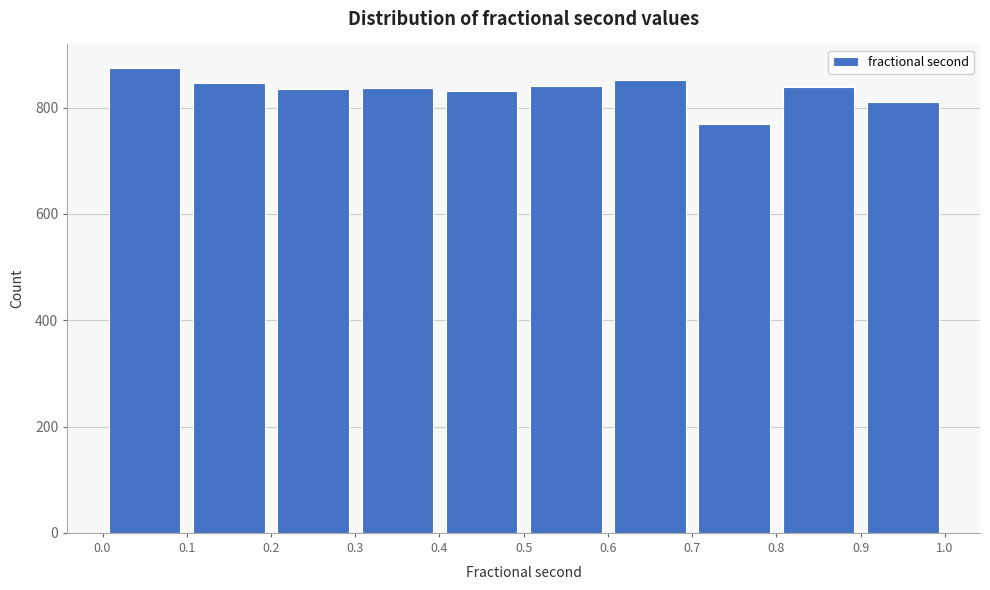

How tall is the bar that spans 0.5 to 0.6 on the x-axis? The values are not printed on the chart, so give them approximately, as read against the axis.

840